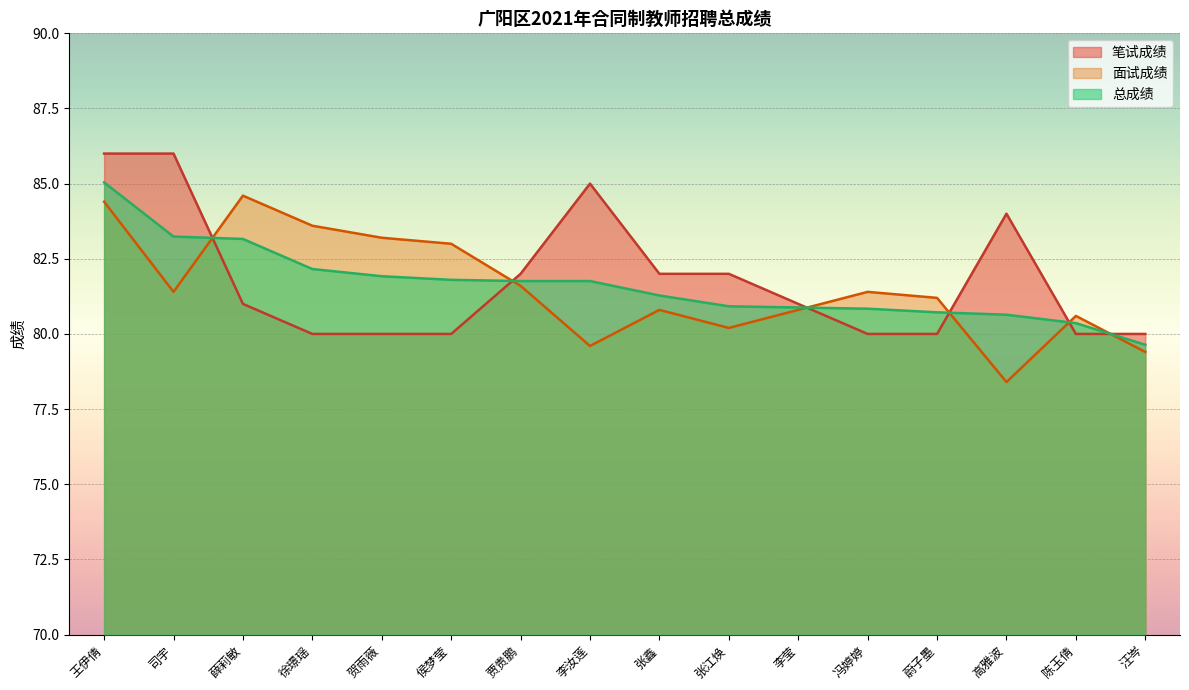

Which label corresponds to the largest value in the chart?

王伊倩